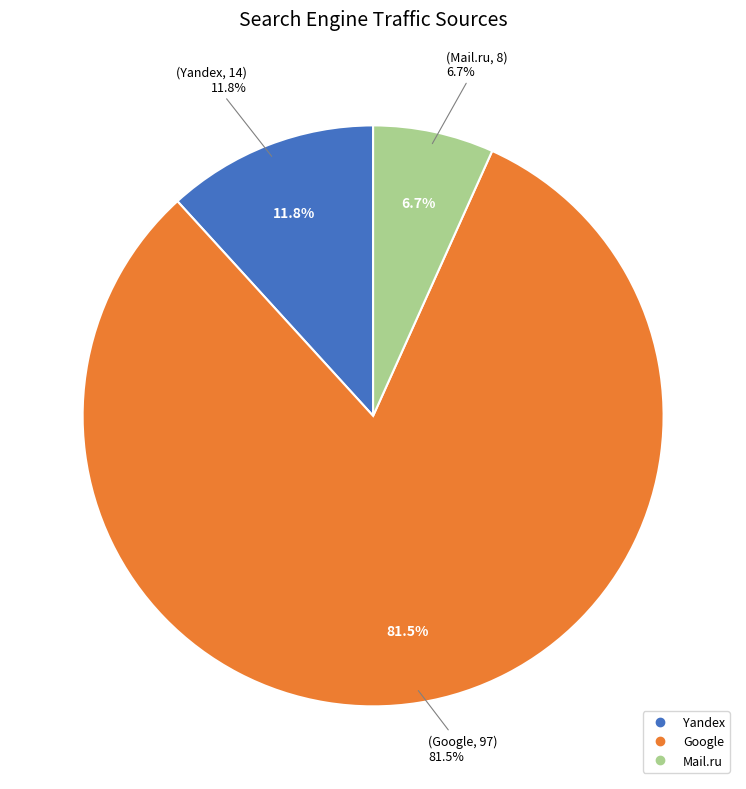

What is the largest slice in the pie chart?

Google